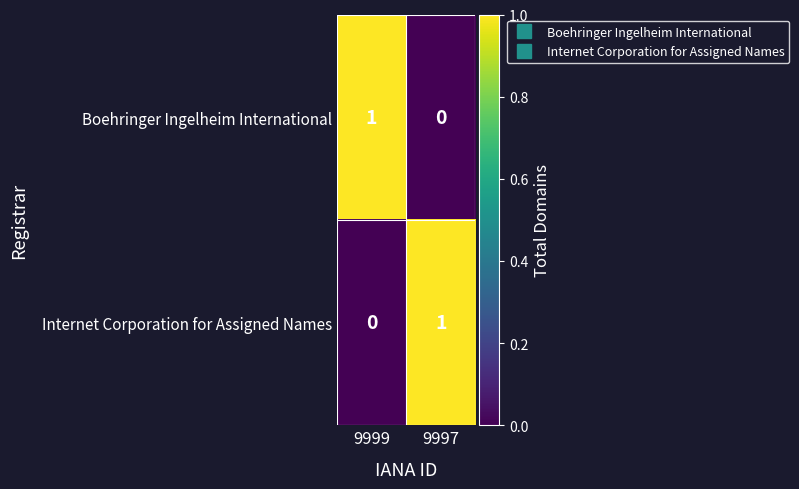

List the labels in order of Internet Corporation for Assigned Names value, largest first.

9997, 9999